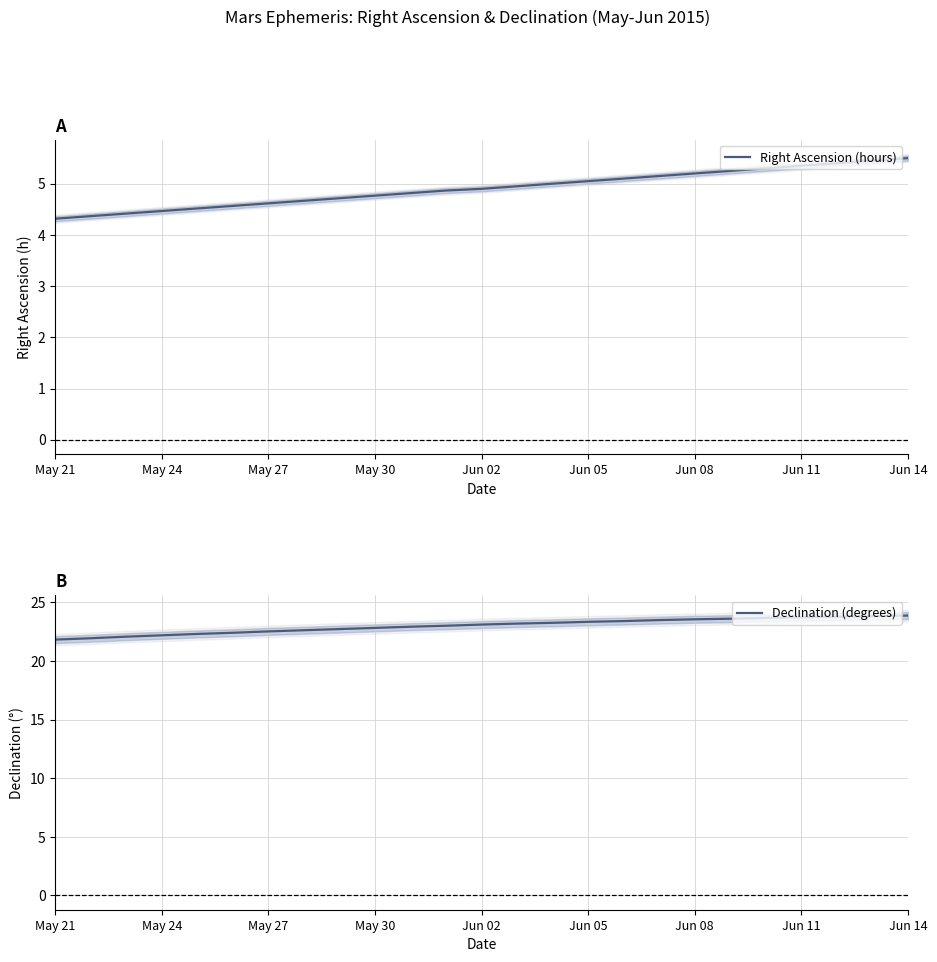

What is the sum of all Right Ascension (hours) values?

122.7